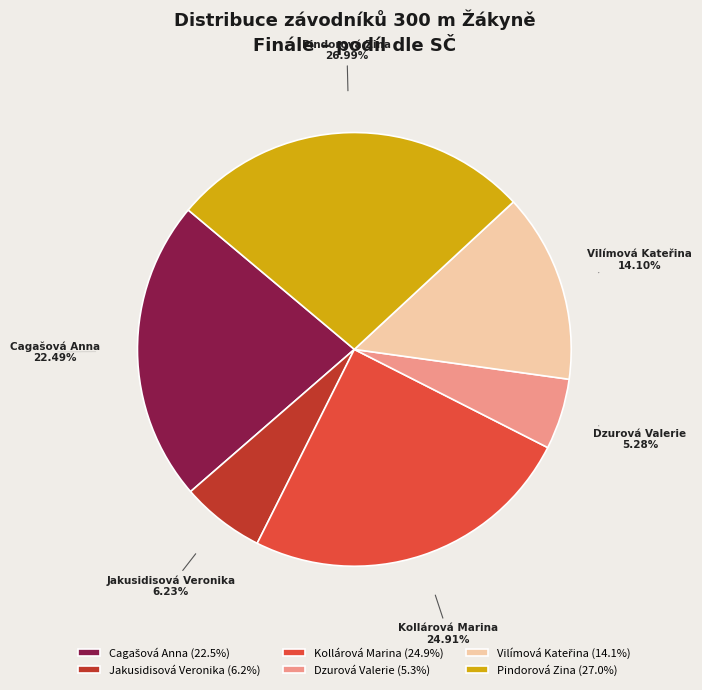

Which category has the biggest portion of the pie?

Pindorová Zina